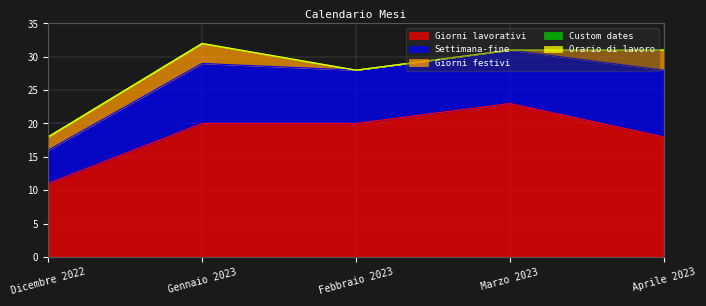

Reading right to left, list all the values displayed in this chart.

Giorni lavorativi: Aprile 2023=18	Marzo 2023=23	Febbraio 2023=20	Gennaio 2023=20	Dicembre 2022=11
Settimana-fine: Aprile 2023=10	Marzo 2023=8	Febbraio 2023=8	Gennaio 2023=9	Dicembre 2022=5
Giorni festivi: Aprile 2023=3	Marzo 2023=0	Febbraio 2023=0	Gennaio 2023=3	Dicembre 2022=2
Custom dates: Aprile 2023=0	Marzo 2023=0	Febbraio 2023=0	Gennaio 2023=0	Dicembre 2022=0
Orario di lavoro: Aprile 2023=0	Marzo 2023=0	Febbraio 2023=0	Gennaio 2023=0	Dicembre 2022=0